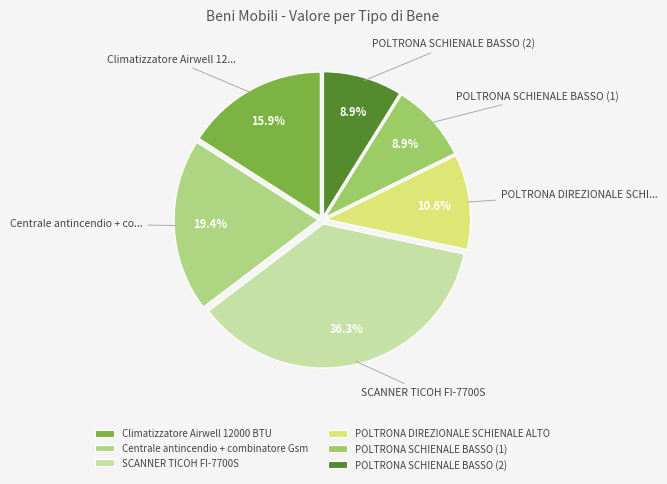

The POLTRONA SCHIENALE BASSO (2) slice represents 1% of the pie. True or false?

False